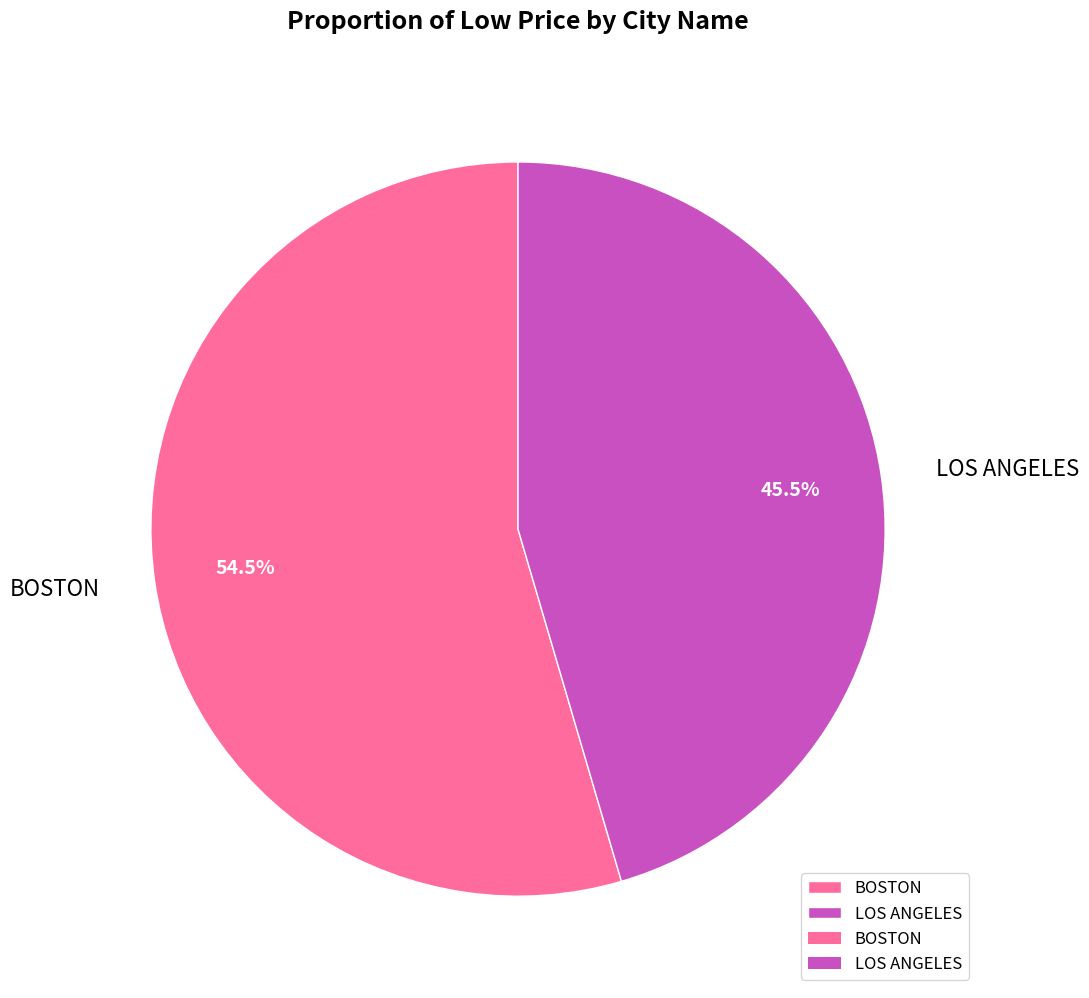

Approximately how many times larger is the value at LOS ANGELES compared to BOSTON?

0.8